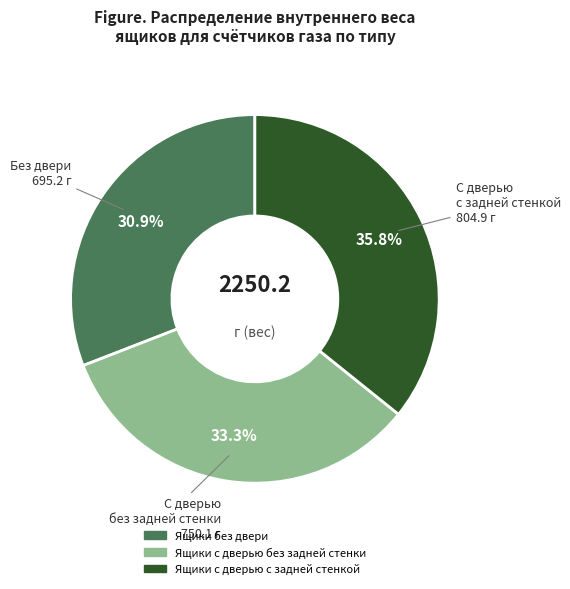

Approximately how many times larger is the value at Ящики без двери compared to Ящики с дверью без задней стенки?

0.9